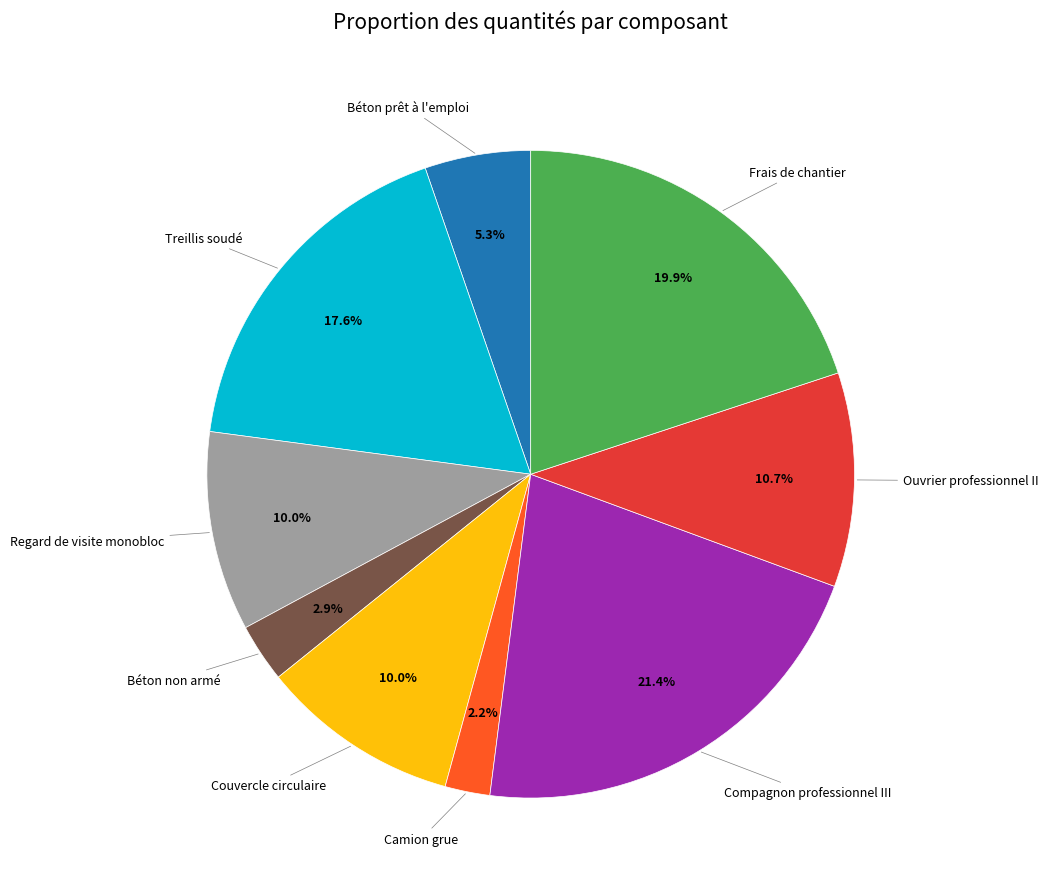

Is there any slice that represents more than half of the pie?

No